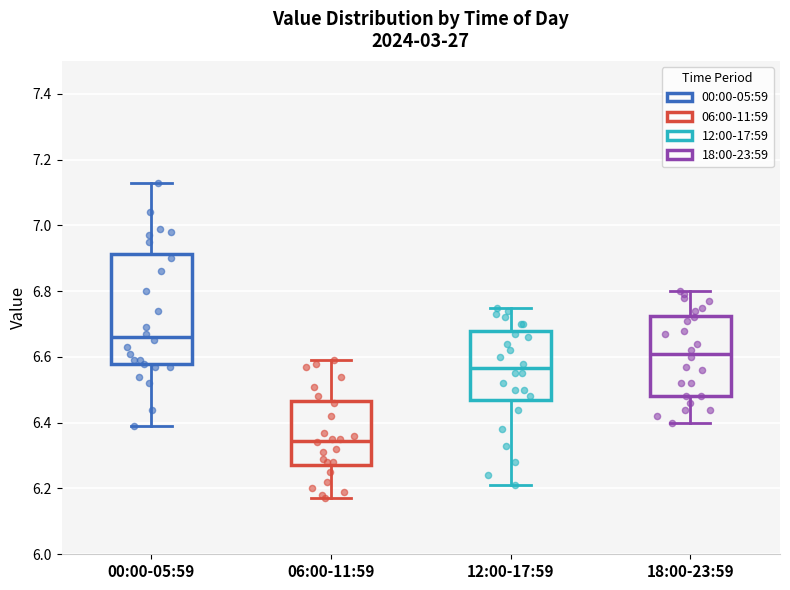

Where is the upper edge of the box for 18:00-23:59 on the y-axis? The values are not printed on the chart, so give them approximately, as read against the axis.

6.72